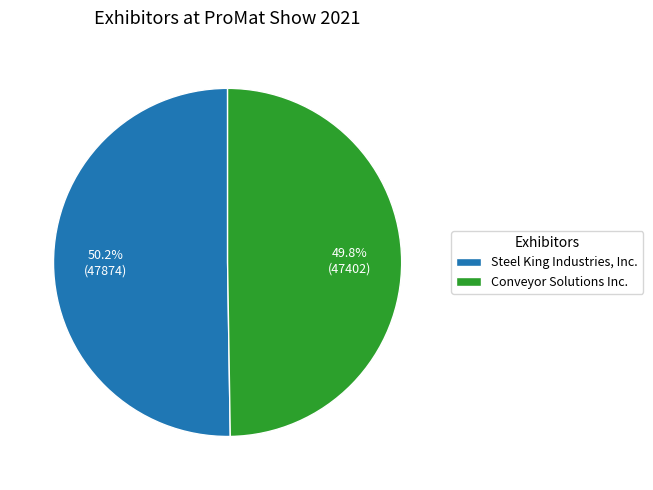

To the nearest percent, what portion does Conveyor Solutions Inc. represent?

50%